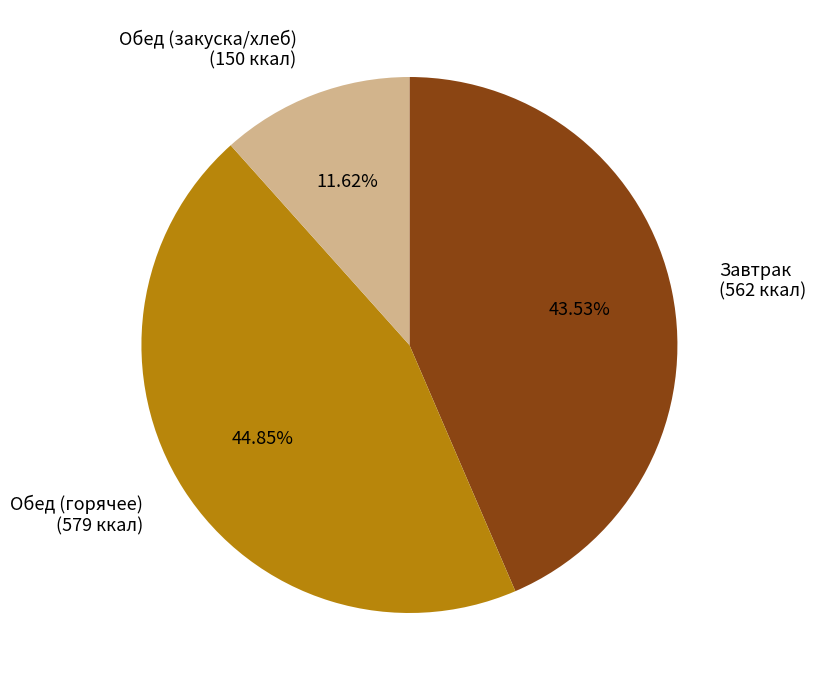

Do Обед (закуска/хлеб) (150 ккал) and Завтрак (562 ккал) together represent more than half of the pie?

Yes